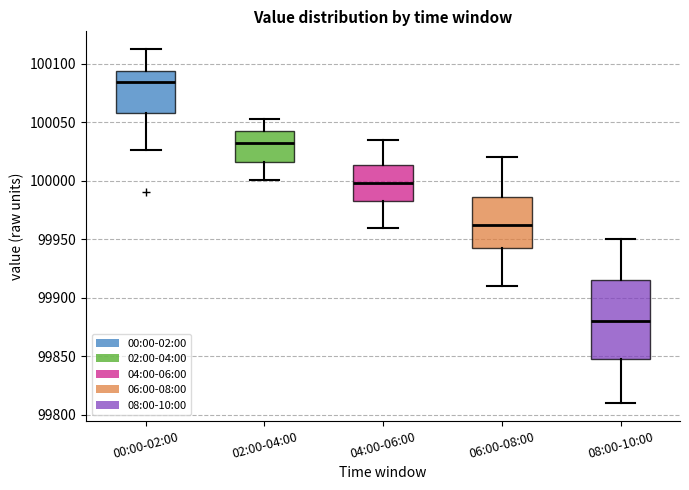

Reading left to right, transcribe this box plot: for each box, give where its median line is, the range the box spans, and where its two whiskers end, as read against the y-axis. The values are not printed on the chart, so give them approximately, as read against the axis.

00:00-02:00: median 100085, box 100060 to 100095, whiskers 100025 to 100115
02:00-04:00: median 100030, box 100015 to 100040, whiskers 100000 to 100050
04:00-06:00: median 100000, box 99985 to 100015, whiskers 99960 to 100035
06:00-08:00: median 99960, box 99945 to 99985, whiskers 99910 to 100020
08:00-10:00: median 99880, box 99850 to 99915, whiskers 99810 to 99950